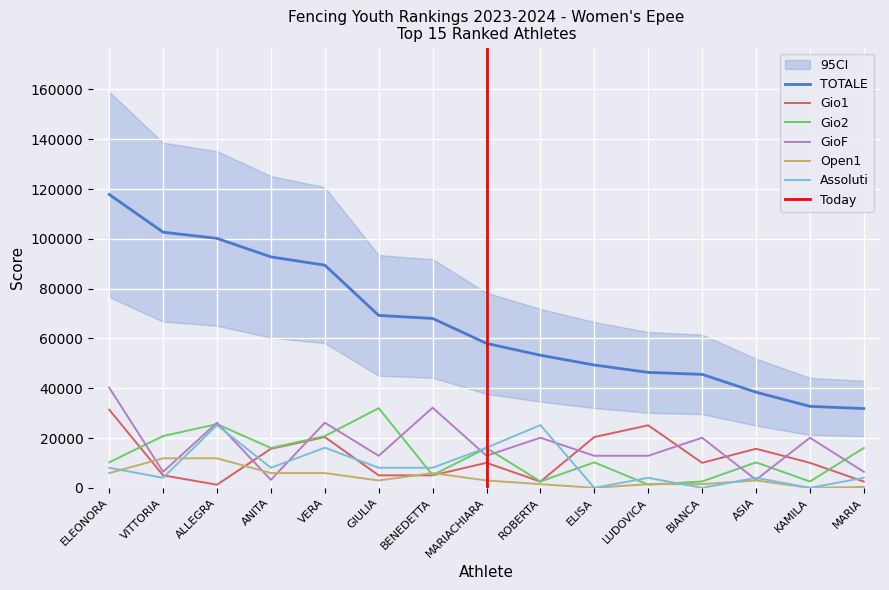

At which category does Gio2 reach its first local valley?

ANITA